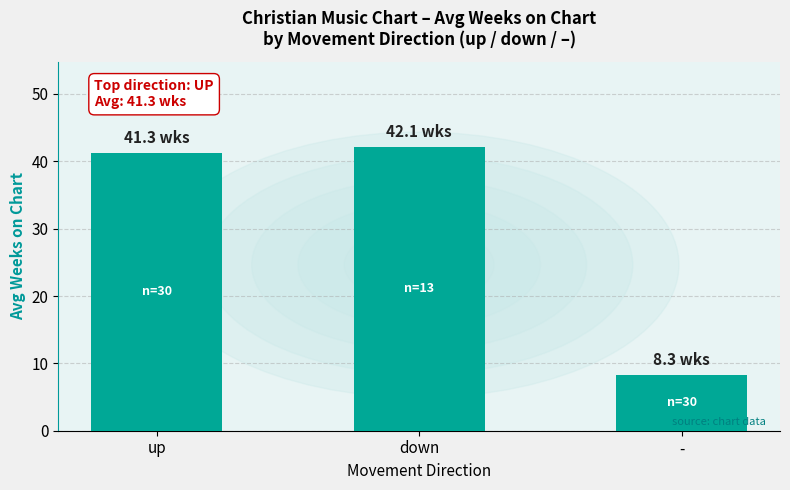

What is the average value?

30.6